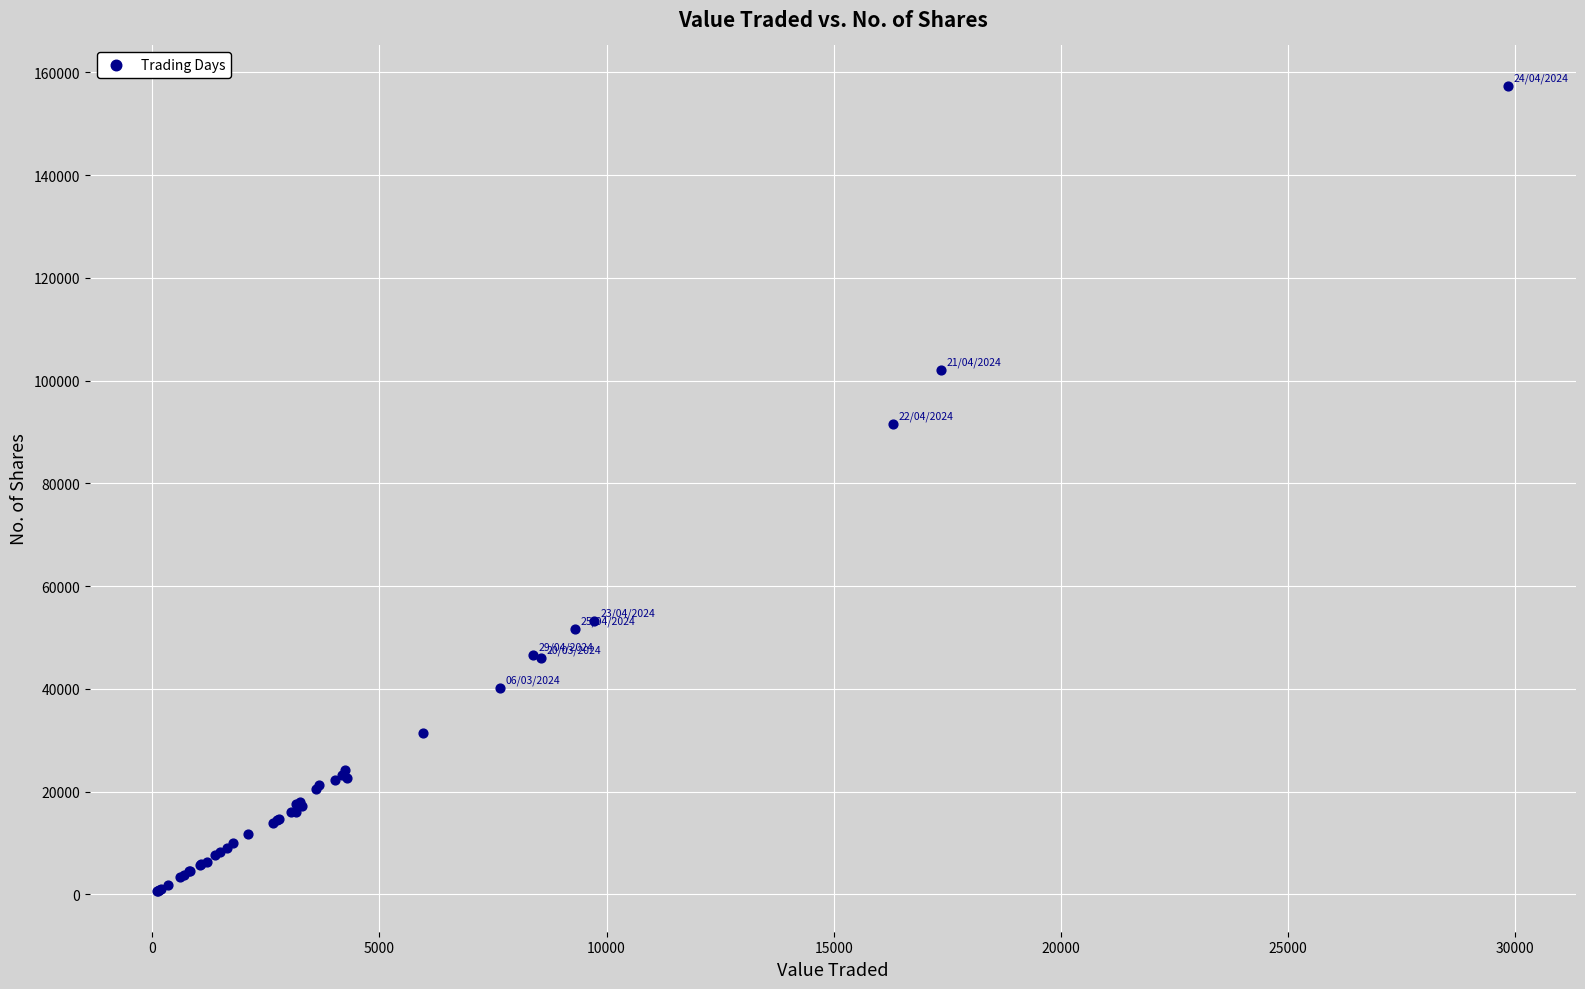

What Y value in the scatter plot is closest to 78979?

91601